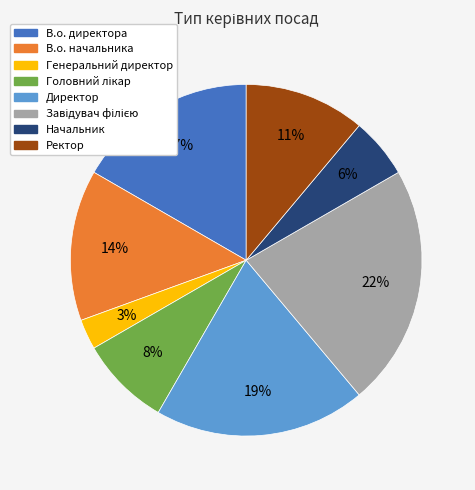

To the nearest percent, what is the average slice percentage?

12%